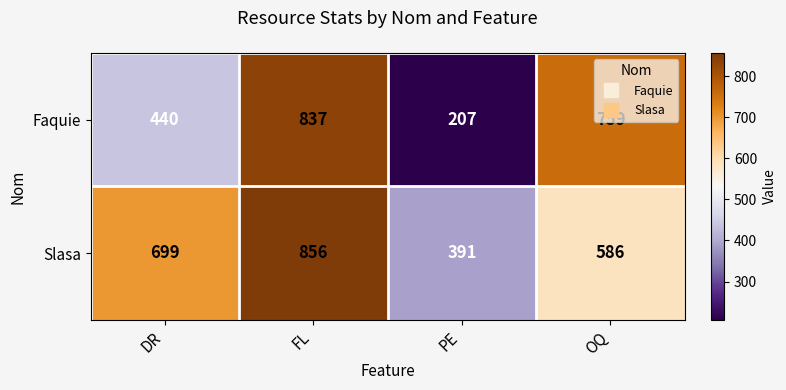

The Faquie series shows 207 at PE. True or false?

True